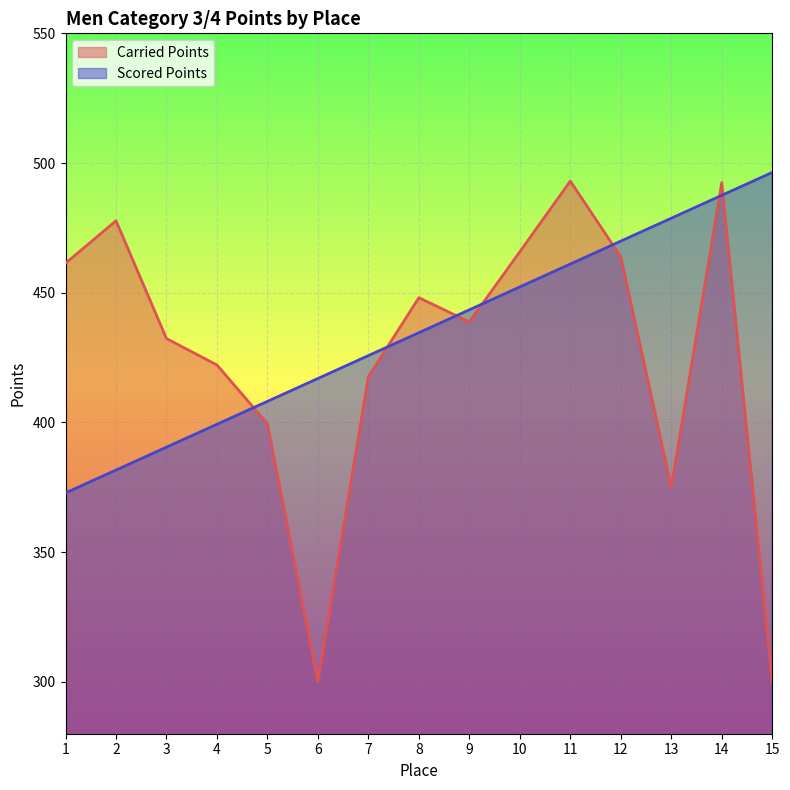

Where does the Scored Points series first go above 434?

8